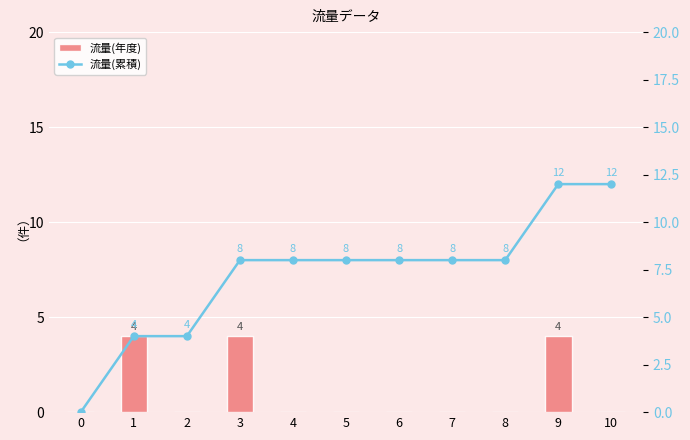

What is the average value of the 流量(年度) series?

1